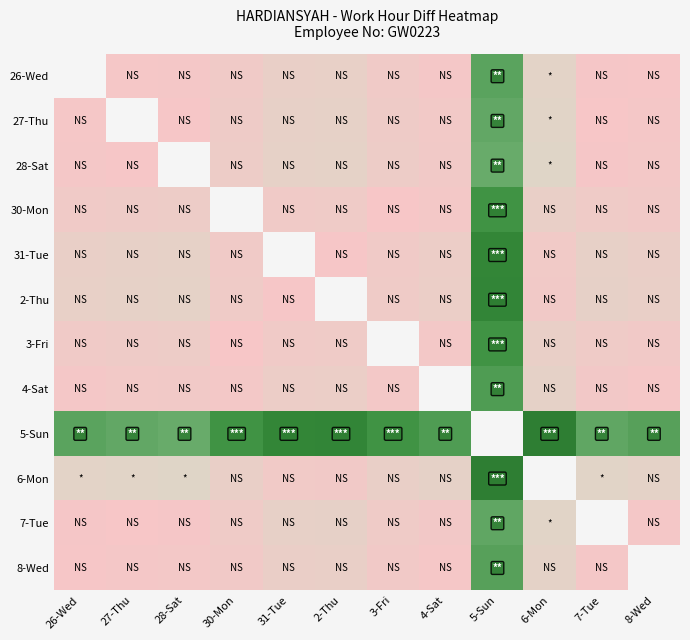

Which has a higher value, 30-Mon or 6-Mon?

6-Mon